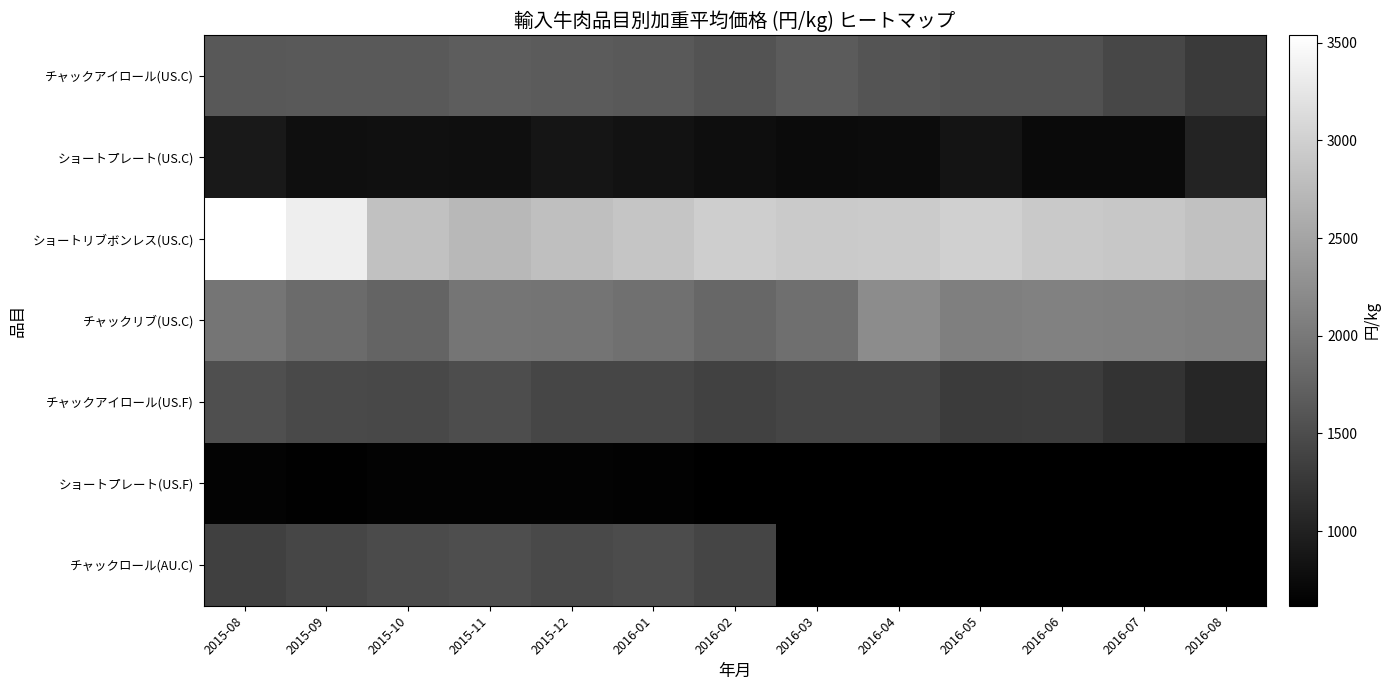

What is the difference between the maximum and second lowest values in the ショートプレート(US.C) series?

282.5